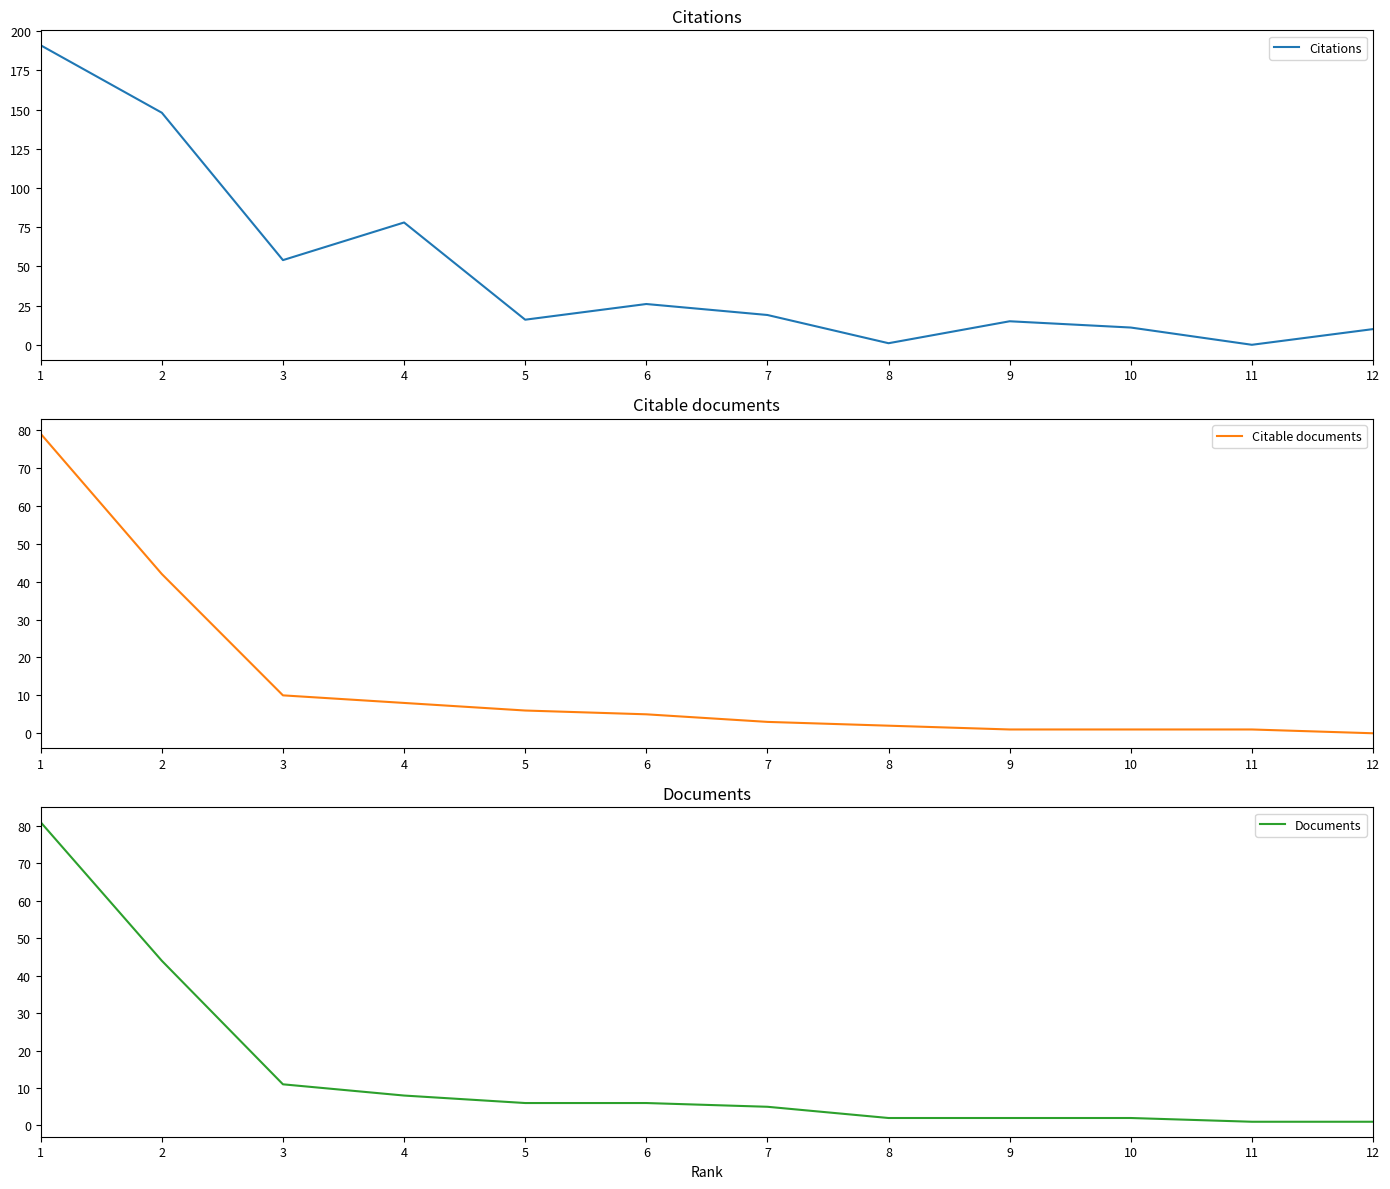

Is the value of Citations at 1 greater than the value of Citable documents at 11?

Yes